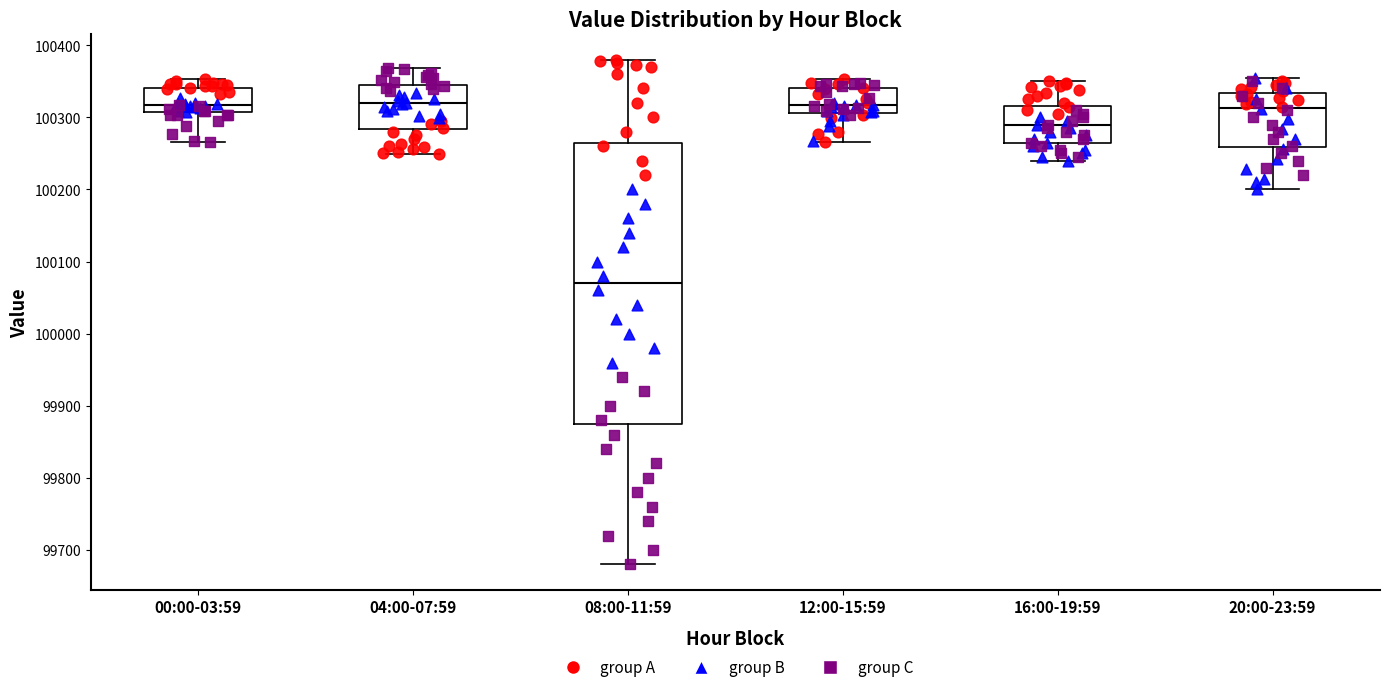

Reading left to right, transcribe this box plot: for each box, give where its median line is, the range the box spans, and where its two whiskers end, as read against the y-axis. The values are not printed on the chart, so give them approximately, as read against the axis.

00:00-03:59: median 100320, box 100310 to 100340, whiskers 100270 to 100350
04:00-07:59: median 100320, box 100280 to 100340, whiskers 100250 to 100370
08:00-11:59: median 100070, box 99880 to 100270, whiskers 99680 to 100380
12:00-15:59: median 100320, box 100310 to 100340, whiskers 100270 to 100350
16:00-19:59: median 100290, box 100270 to 100320, whiskers 100240 to 100350
20:00-23:59: median 100310, box 100260 to 100330, whiskers 100200 to 100350